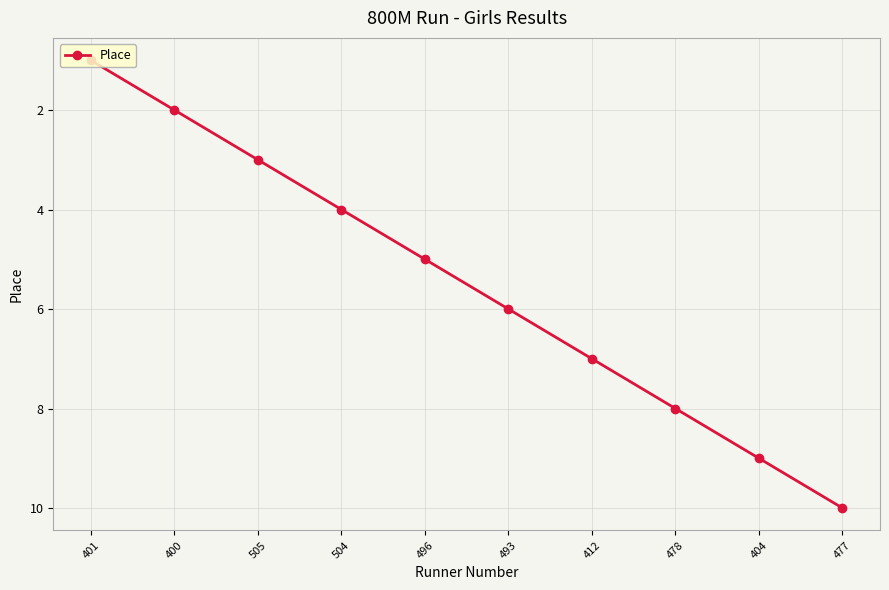

What position from the left is 504?

4